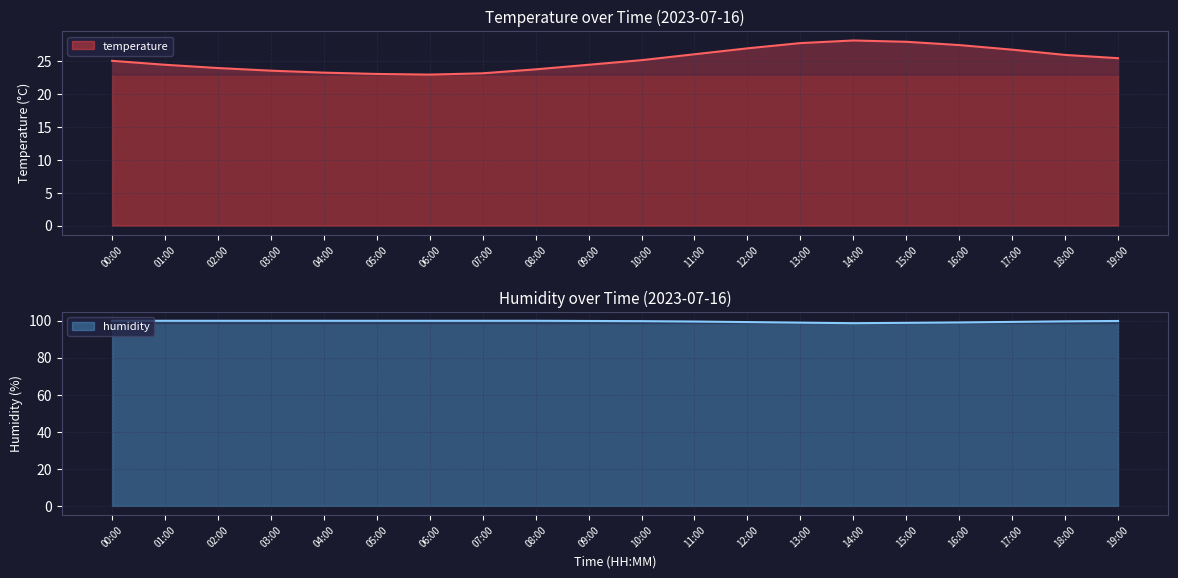

How many lines are shown in the chart?

2